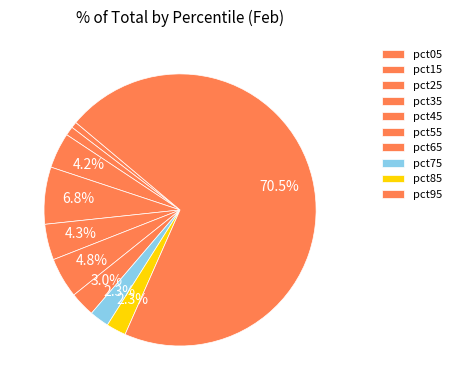

How many slices are in this pie chart?

10